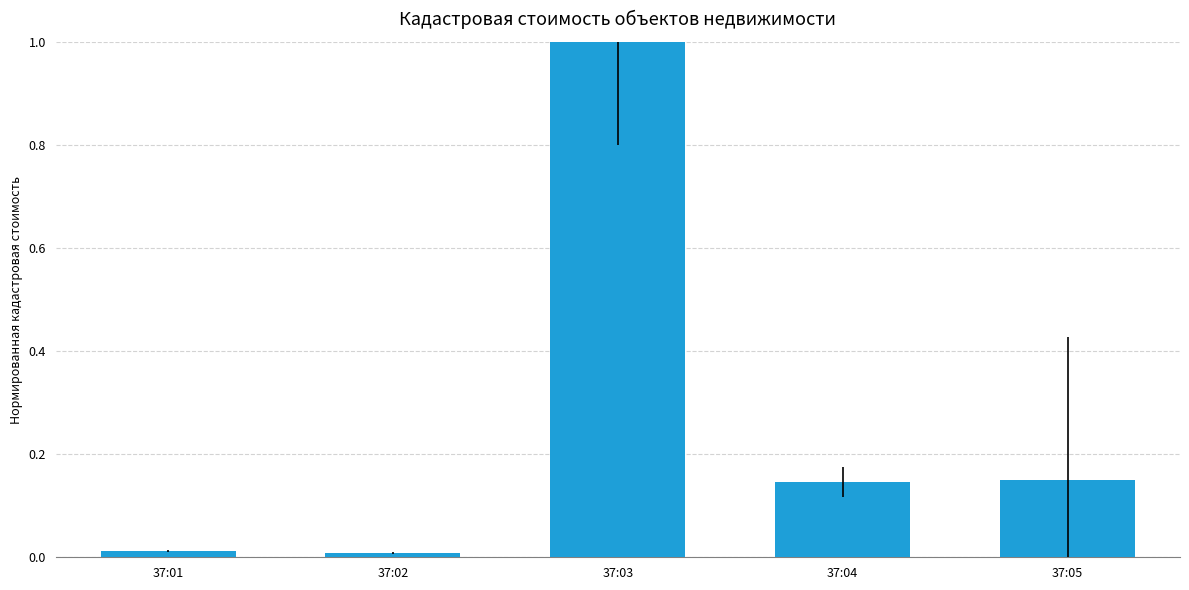

Are the bars grouped side by side (vs. stacked)?

No